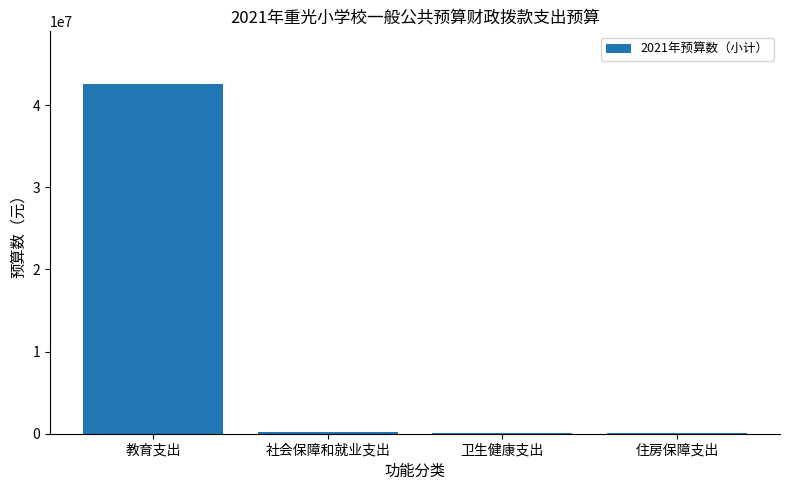

Which category has the highest value across all series?

教育支出